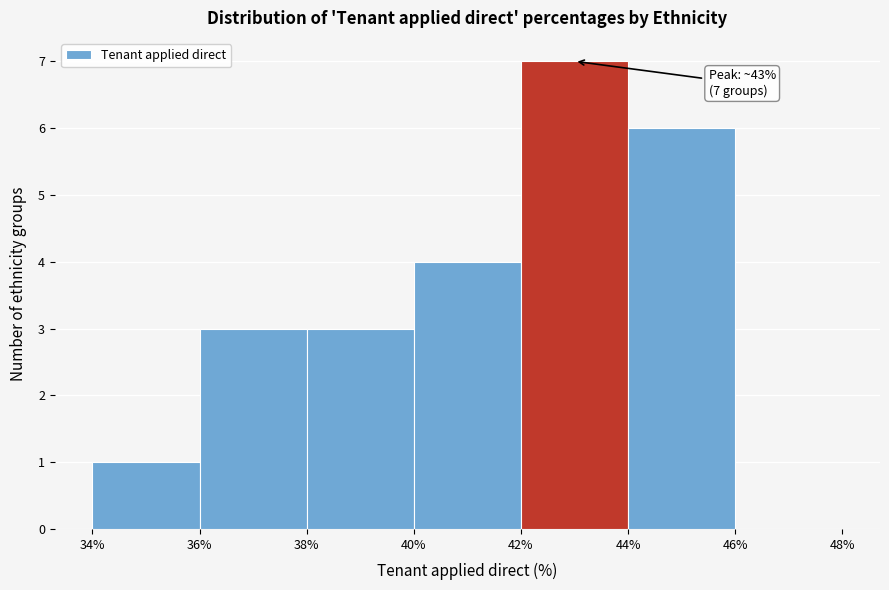

Over which range of the x-axis is the bar tallest?

42% to 44%